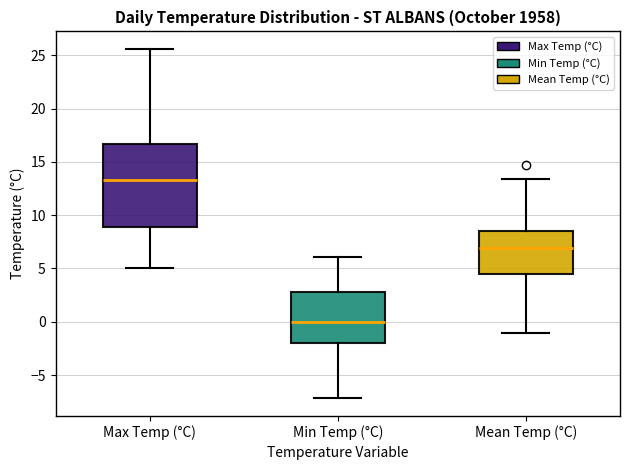

Which box has the lowest median line?

Min Temp (°C)